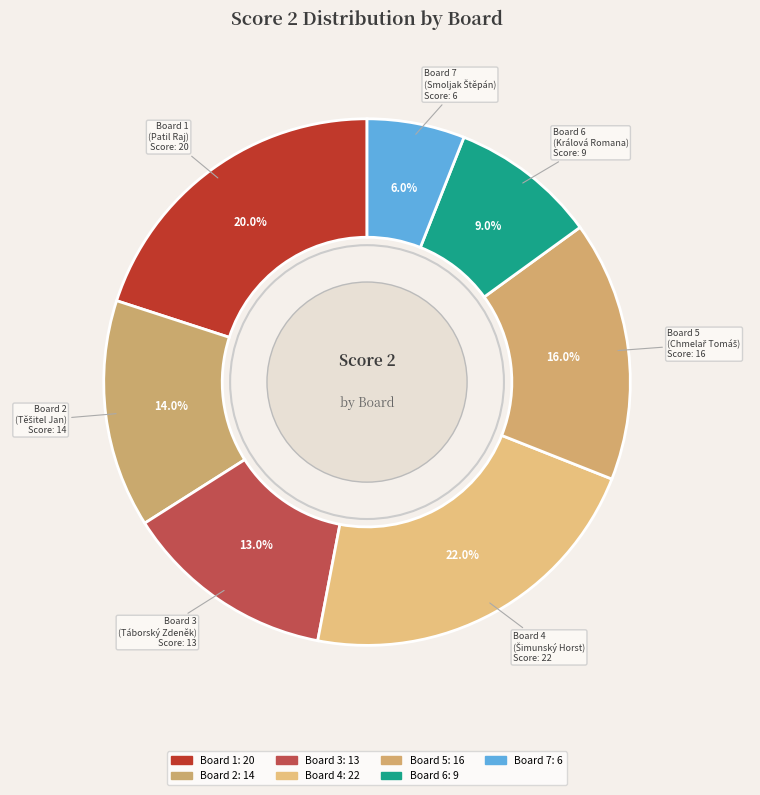

Does any single category account for the majority?

No